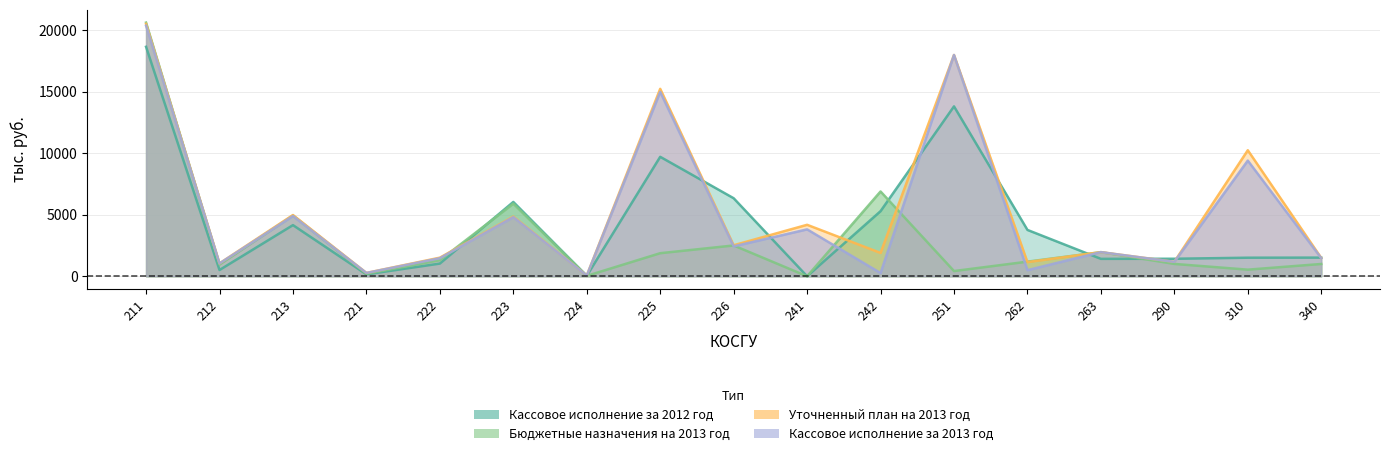

Reading right to left, transcribe all the data shown in this chart.

Кассовое исполнение за 2012 год: 340=1516.7	310=1509.0	290=1423.4	263=1414.9	262=3766.6	251=13810.0	242=5290.8	241=0.0	226=6343.0	225=9710.1	224=33.8	223=6042.6	222=1031.2	221=156.9	213=4157.8	212=509.1	211=18652.9
Бюджетные назначения на 2013 год: 340=999.4	310=538.1	290=1003.3	263=1960.6	262=1188.1	251=424.2	242=6893.2	241=0.0	226=2504.3	225=1875.6	224=32.9	223=5900.9	222=1306.5	221=201.4	213=4940.3	212=949.9	211=20621.3
Уточненный план на 2013 год: 340=1491.1	310=10244.6	290=1174.6	263=1960.6	262=1151.4	251=17988.2	242=1897.0	241=4184.2	226=2521.7	225=15236.4	224=60.3	223=4853.3	222=1512.8	221=272.5	213=4977.7	212=1048.8	211=20515.9
Кассовое исполнение за 2013 год: 340=1474.1	310=9403.1	290=1170.7	263=1960.6	262=497.0	251=17988.2	242=260.7	241=3813.5	226=2430.8	225=14984.1	224=60.0	223=4805.2	222=1468.5	221=271.2	213=4893.3	212=1044.0	211=20369.8